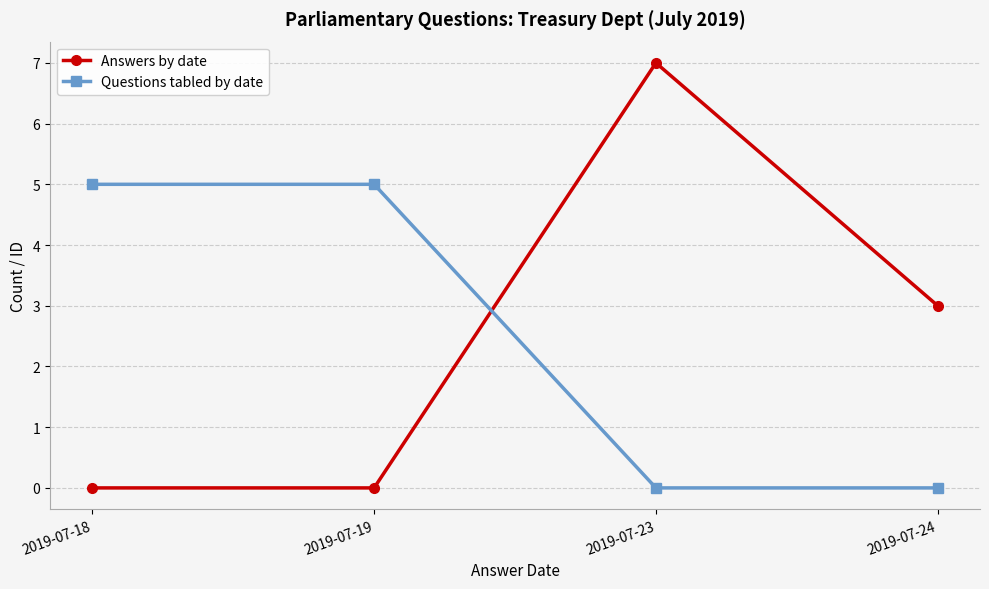

Is the value of Questions tabled by date at 2019-07-24 greater than the value of Answers by date at 2019-07-23?

No